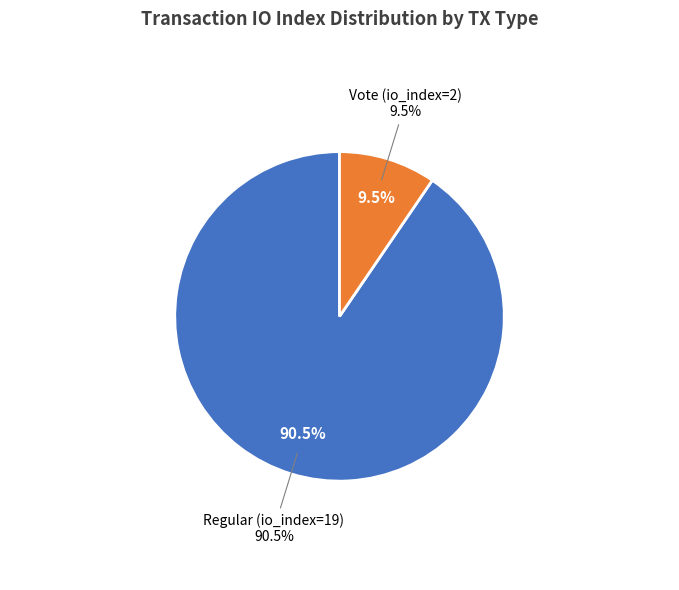

What is the largest slice in the pie chart?

Regular (io_index=19)